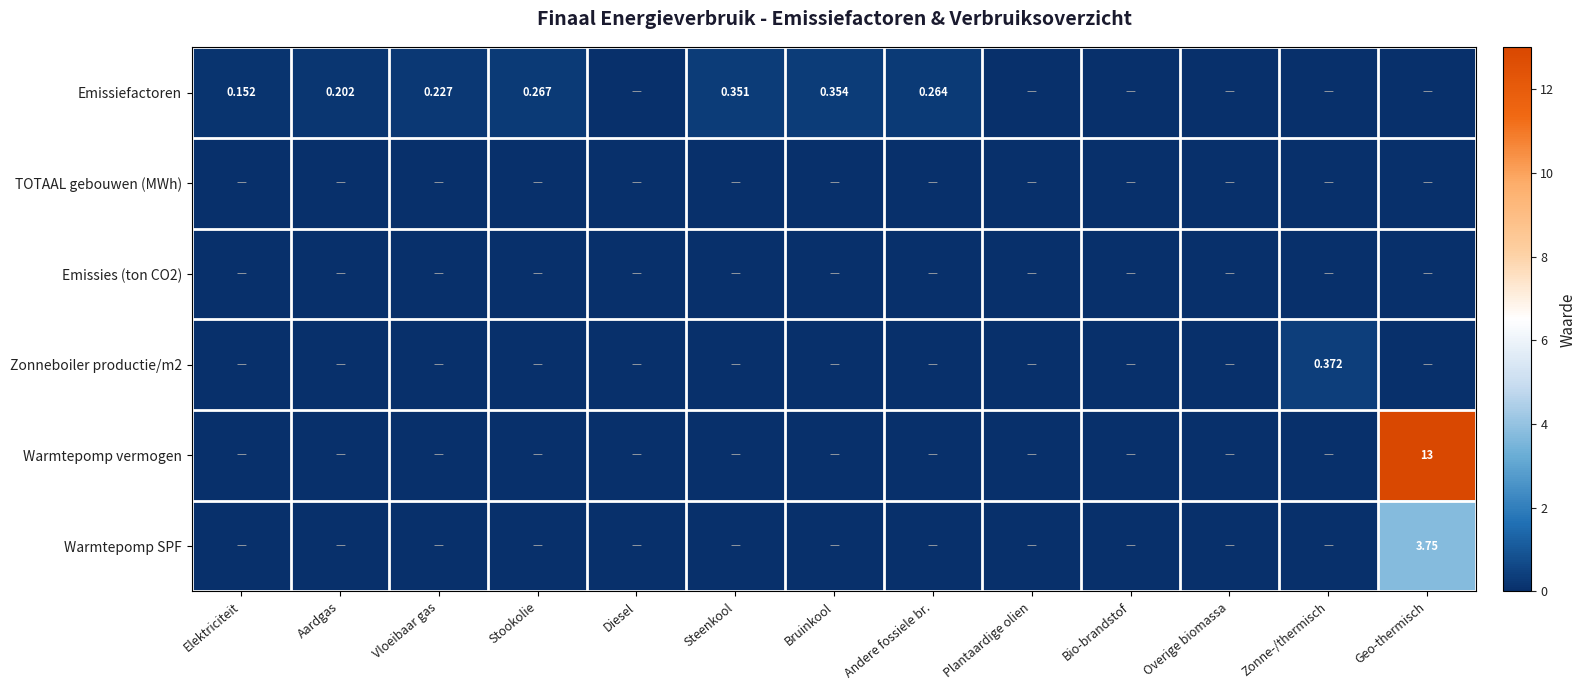

The value of Warmtepomp SPF at Bruinkool is 0.0. True or false?

True